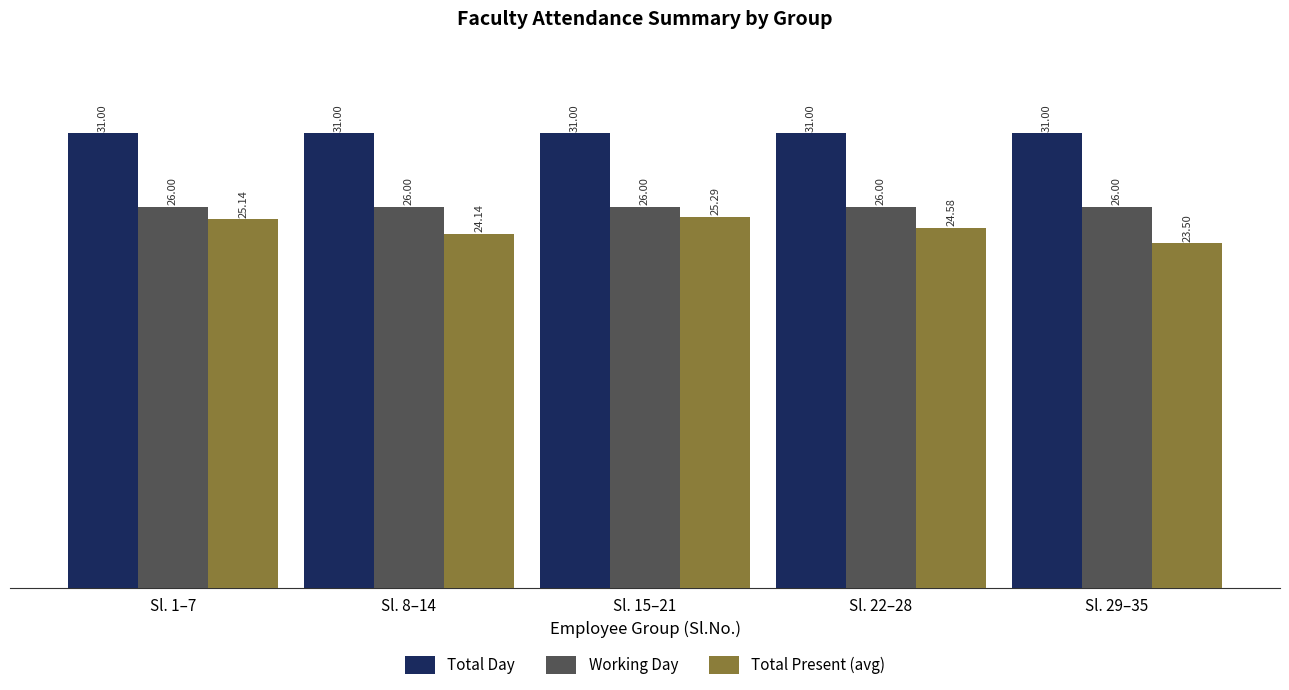

Which series has the largest range (max minus min)?

Total Present (avg)